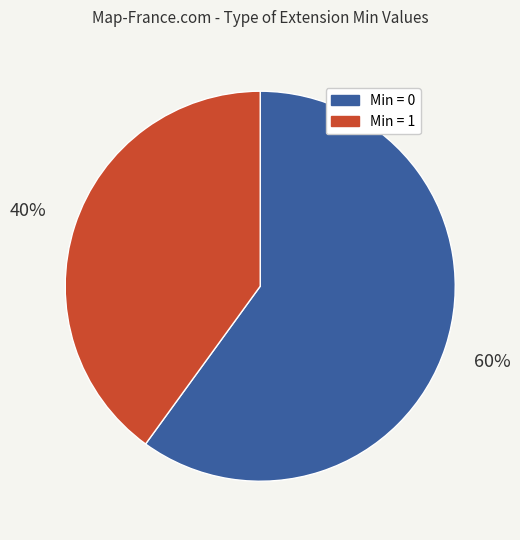

Does any single category account for the majority?

Yes